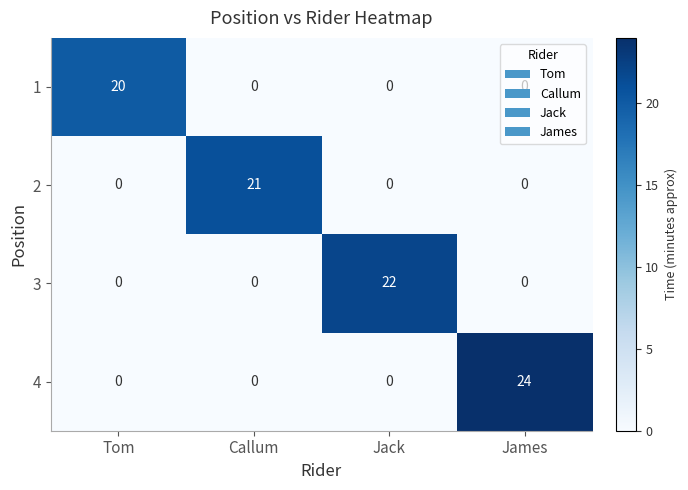

What is the approximate value of 1 at Tom?

20